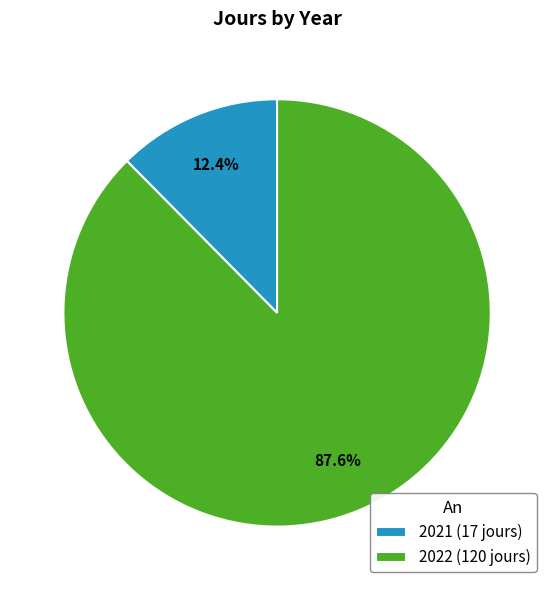

How much of the chart is everything except 2021?

87.6%